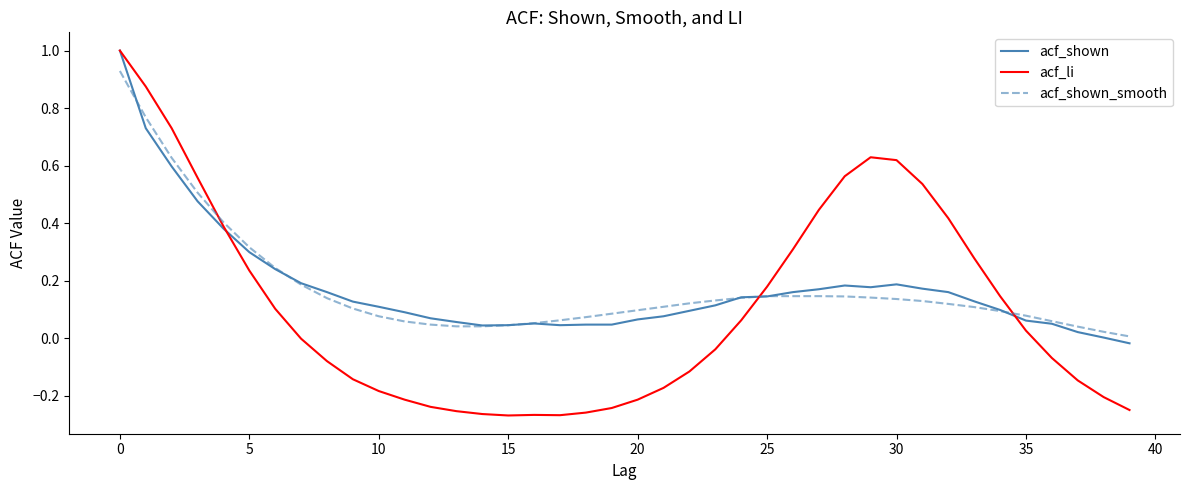

Which series has the largest range (max minus min)?

acf_li